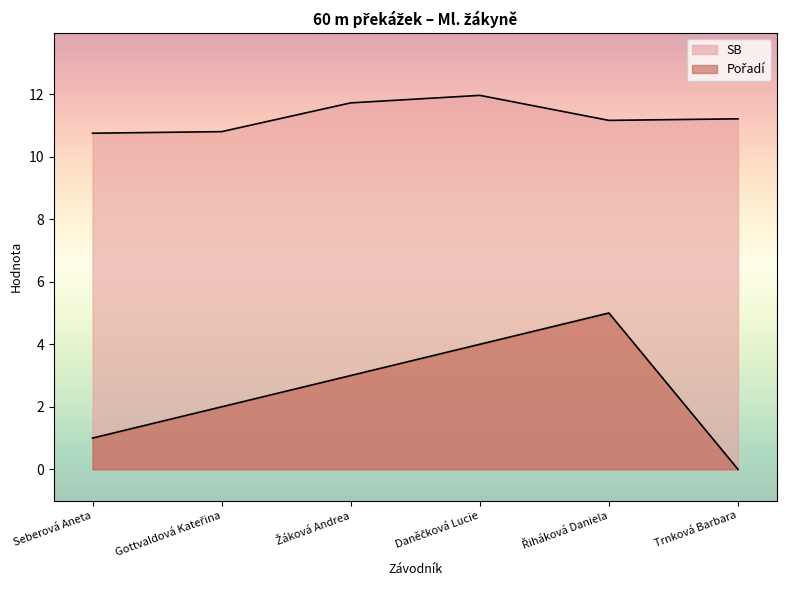

At which category does Pořadí reach its first local peak?

Řiháková Daniela